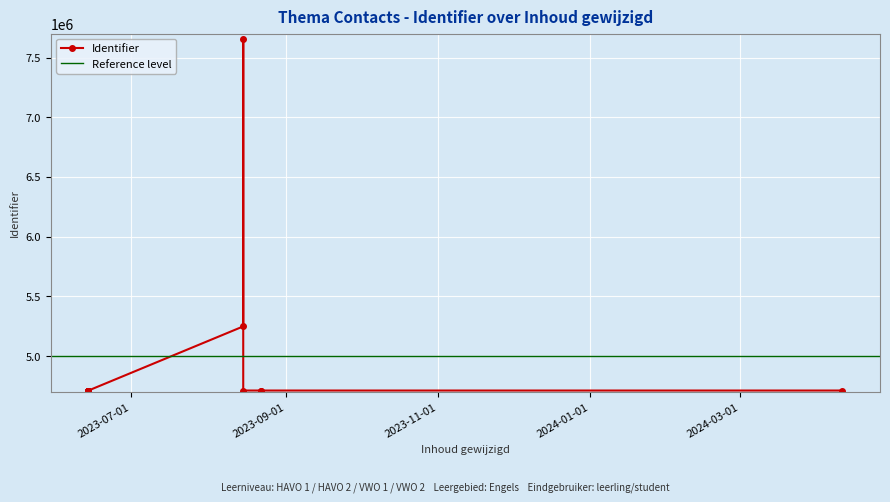

What is the change in value from 2023-06-14 to 2023-08-22?

+4